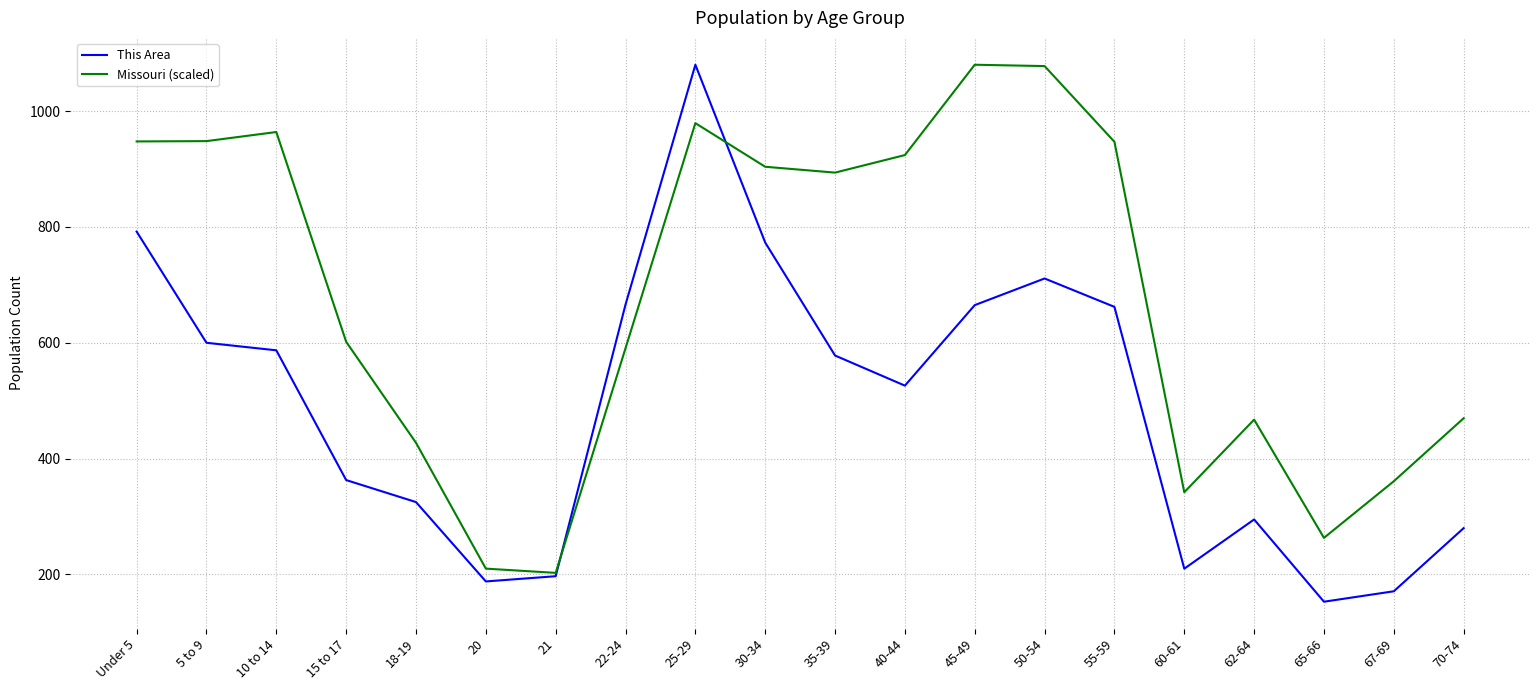

Is this an area chart (filled region under the line)?

No